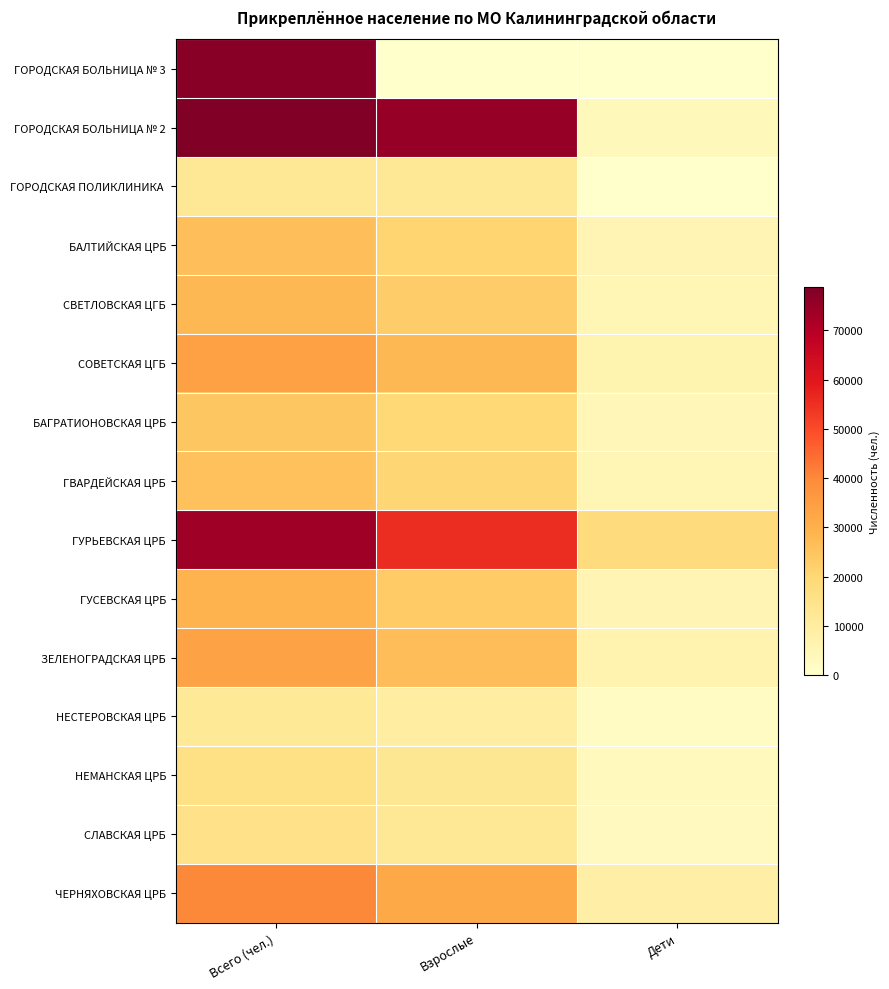

What is the total value across all series at Дети?

78957